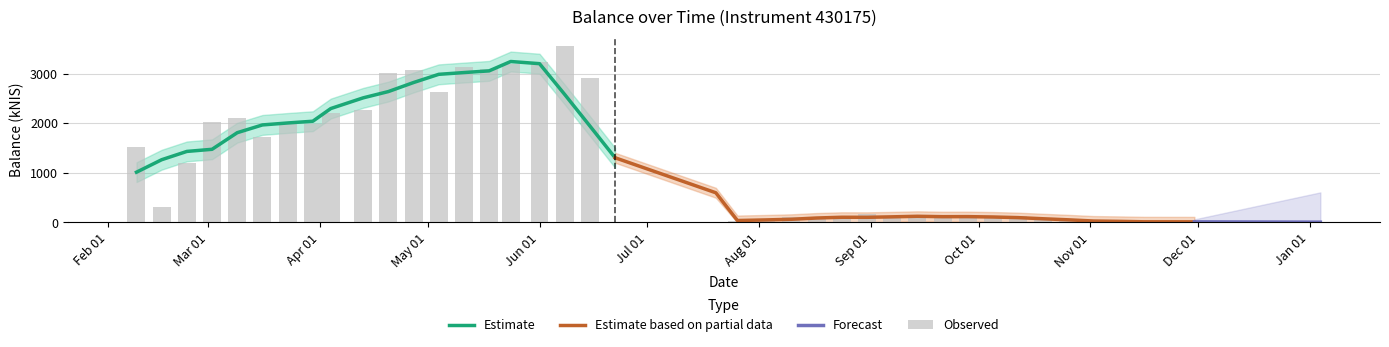

Does the chart contain any negative values?

No